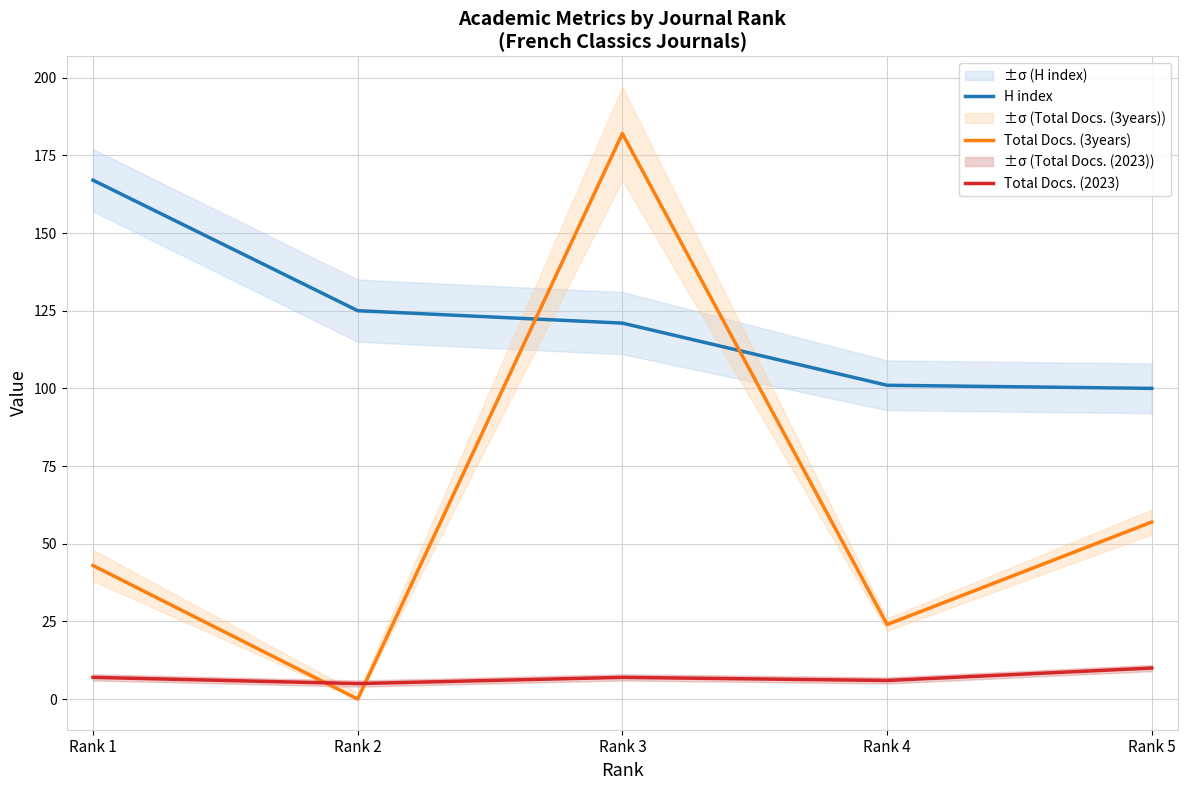

At which label is Total Docs. (3years) closest to 91?

Rank 5